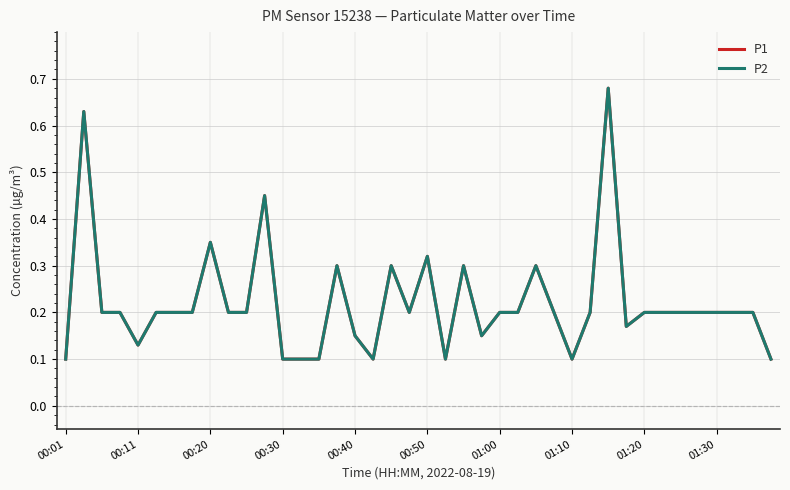

Is this an area chart (filled region under the line)?

No